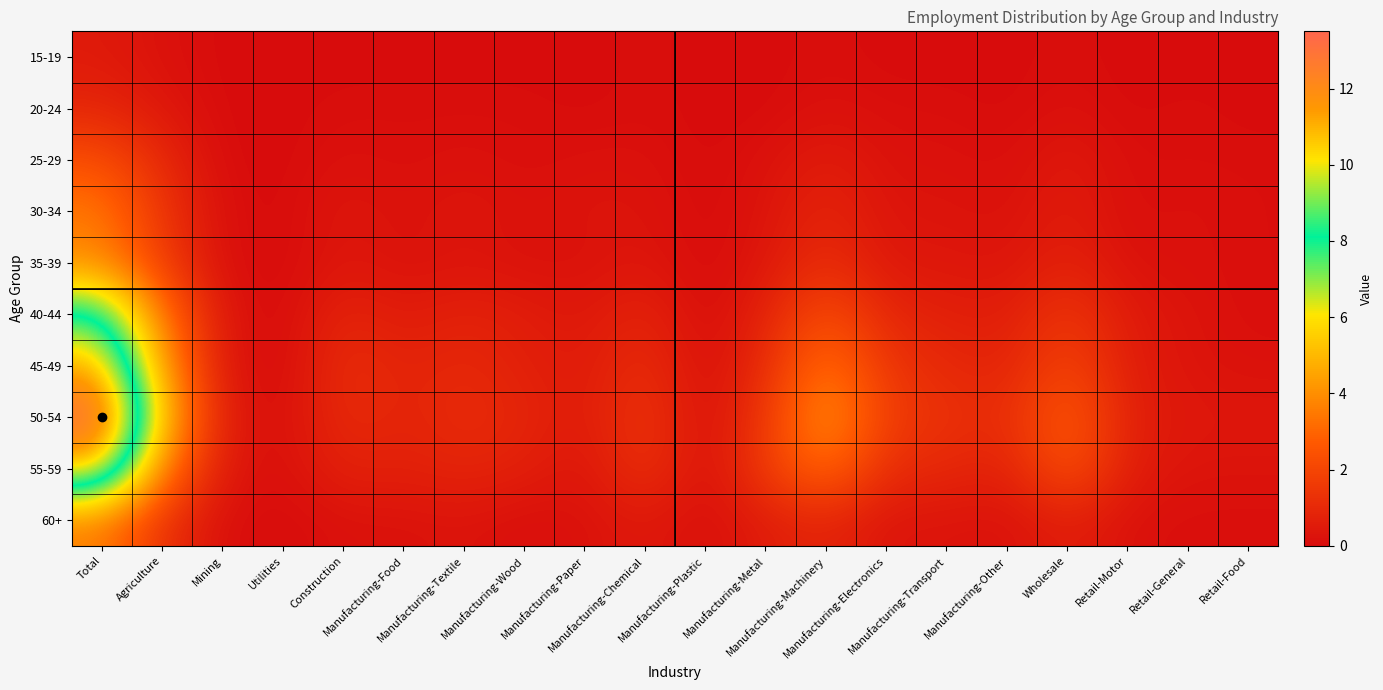

Reading right to left, transcribe all the data shown in this chart.

15-19: Retail-Food=0.0	Retail-General=0.0	Retail-Motor=0.0	Wholesale=0.1	Manufacturing-Other=0.0	Manufacturing-Transport=0.0	Manufacturing-Electronics=0.0	Manufacturing-Machinery=0.1	Manufacturing-Metal=0.0	Manufacturing-Plastic=0.0	Manufacturing-Chemical=0.1	Manufacturing-Paper=0.0	Manufacturing-Wood=0.0	Manufacturing-Textile=0.0	Manufacturing-Food=0.0	Construction=0.0	Utilities=0.0	Mining=0.0	Agriculture=0.2	Total=0.5
20-24: Retail-Food=0.0	Retail-General=0.1	Retail-Motor=0.0	Wholesale=0.2	Manufacturing-Other=0.0	Manufacturing-Transport=0.1	Manufacturing-Electronics=0.1	Manufacturing-Machinery=0.2	Manufacturing-Metal=0.0	Manufacturing-Plastic=0.0	Manufacturing-Chemical=0.1	Manufacturing-Paper=0.0	Manufacturing-Wood=0.1	Manufacturing-Textile=0.1	Manufacturing-Food=0.1	Construction=0.1	Utilities=0.0	Mining=0.0	Agriculture=0.4	Total=0.9
25-29: Retail-Food=0.1	Retail-General=0.1	Retail-Motor=0.1	Wholesale=0.5	Manufacturing-Other=0.1	Manufacturing-Transport=0.2	Manufacturing-Electronics=0.2	Manufacturing-Machinery=0.6	Manufacturing-Metal=0.2	Manufacturing-Plastic=0.0	Manufacturing-Chemical=0.2	Manufacturing-Paper=0.2	Manufacturing-Wood=0.1	Manufacturing-Textile=0.2	Manufacturing-Food=0.1	Construction=0.2	Utilities=0.0	Mining=0.0	Agriculture=1.0	Total=2.3
30-34: Retail-Food=0.1	Retail-General=0.2	Retail-Motor=0.1	Wholesale=0.6	Manufacturing-Other=0.2	Manufacturing-Transport=0.3	Manufacturing-Electronics=0.3	Manufacturing-Machinery=0.9	Manufacturing-Metal=0.3	Manufacturing-Plastic=0.0	Manufacturing-Chemical=0.3	Manufacturing-Paper=0.3	Manufacturing-Wood=0.2	Manufacturing-Textile=0.4	Manufacturing-Food=0.2	Construction=0.4	Utilities=0.0	Mining=0.1	Agriculture=1.4	Total=3.5
35-39: Retail-Food=0.1	Retail-General=0.2	Retail-Motor=0.2	Wholesale=0.8	Manufacturing-Other=0.3	Manufacturing-Transport=0.4	Manufacturing-Electronics=0.4	Manufacturing-Machinery=1.2	Manufacturing-Metal=0.4	Manufacturing-Plastic=0.0	Manufacturing-Chemical=0.4	Manufacturing-Paper=0.2	Manufacturing-Wood=0.2	Manufacturing-Textile=0.3	Manufacturing-Food=0.2	Construction=0.4	Utilities=0.0	Mining=0.1	Agriculture=1.7	Total=3.9
40-44: Retail-Food=0.1	Retail-General=0.3	Retail-Motor=0.5	Wholesale=1.5	Manufacturing-Other=0.6	Manufacturing-Transport=0.7	Manufacturing-Electronics=0.9	Manufacturing-Machinery=2.3	Manufacturing-Metal=0.8	Manufacturing-Plastic=0.0	Manufacturing-Chemical=0.9	Manufacturing-Paper=0.4	Manufacturing-Wood=0.6	Manufacturing-Textile=0.8	Manufacturing-Food=0.5	Construction=0.9	Utilities=0.0	Mining=0.3	Agriculture=3.3	Total=8.5
45-49: Retail-Food=0.2	Retail-General=0.3	Retail-Motor=0.6	Wholesale=2.0	Manufacturing-Other=0.8	Manufacturing-Transport=1.0	Manufacturing-Electronics=1.4	Manufacturing-Machinery=3.4	Manufacturing-Metal=1.1	Manufacturing-Plastic=0.1	Manufacturing-Chemical=1.2	Manufacturing-Paper=0.5	Manufacturing-Wood=0.7	Manufacturing-Textile=1.0	Manufacturing-Food=0.8	Construction=1.2	Utilities=0.0	Mining=0.3	Agriculture=4.3	Total=11.2
50-54: Retail-Food=0.4	Retail-General=0.4	Retail-Motor=0.7	Wholesale=2.8	Manufacturing-Other=1.1	Manufacturing-Transport=1.3	Manufacturing-Electronics=1.7	Manufacturing-Machinery=4.3	Manufacturing-Metal=1.5	Manufacturing-Plastic=0.1	Manufacturing-Chemical=1.5	Manufacturing-Paper=0.5	Manufacturing-Wood=0.9	Manufacturing-Textile=1.1	Manufacturing-Food=0.8	Construction=1.1	Utilities=0.1	Mining=0.5	Agriculture=5.3	Total=13.5
55-59: Retail-Food=0.3	Retail-General=0.3	Retail-Motor=0.6	Wholesale=2.5	Manufacturing-Other=0.7	Manufacturing-Transport=1.0	Manufacturing-Electronics=1.1	Manufacturing-Machinery=3.2	Manufacturing-Metal=1.7	Manufacturing-Plastic=0.1	Manufacturing-Chemical=1.4	Manufacturing-Paper=0.3	Manufacturing-Wood=0.7	Manufacturing-Textile=0.9	Manufacturing-Food=0.7	Construction=0.8	Utilities=0.1	Mining=0.4	Agriculture=3.6	Total=10.9
60+: Retail-Food=0.1	Retail-General=0.1	Retail-Motor=0.2	Wholesale=0.7	Manufacturing-Other=0.2	Manufacturing-Transport=0.3	Manufacturing-Electronics=0.3	Manufacturing-Machinery=0.9	Manufacturing-Metal=0.6	Manufacturing-Plastic=0.1	Manufacturing-Chemical=0.5	Manufacturing-Paper=0.2	Manufacturing-Wood=0.1	Manufacturing-Textile=0.3	Manufacturing-Food=0.2	Construction=0.2	Utilities=0.0	Mining=0.1	Agriculture=1.3	Total=3.6